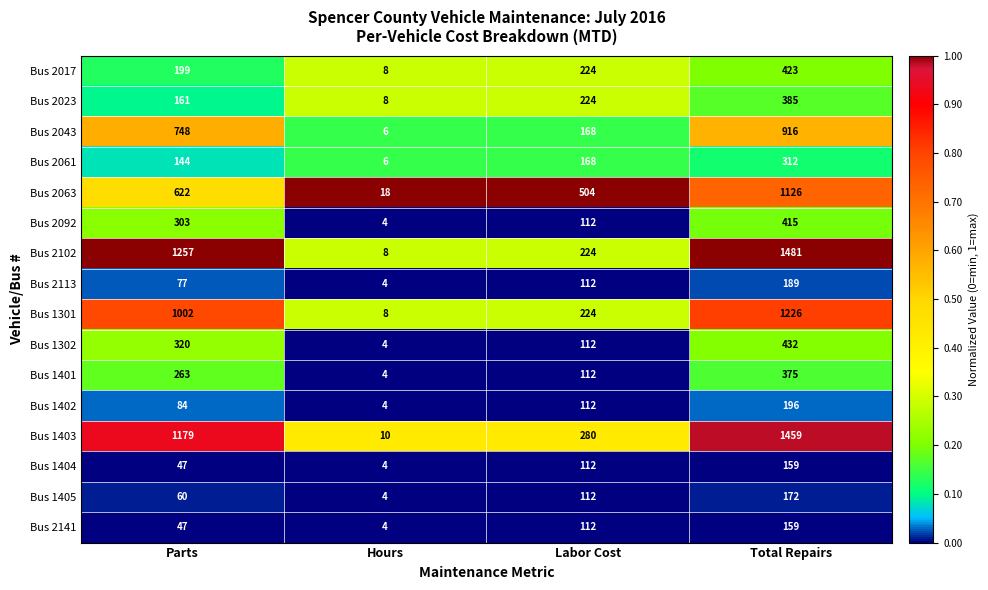

List the labels in order of Bus 2063 value, smallest first.

Hours, Labor Cost, Parts, Total Repairs